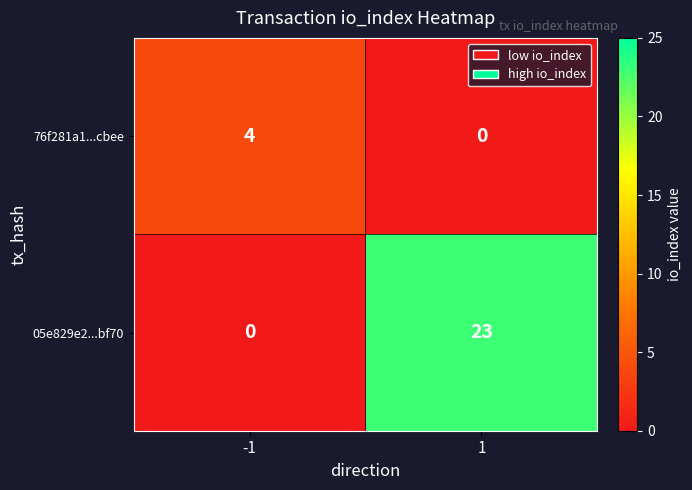

Is it true that 76f281a1...cbee equals 4 at -1?

True